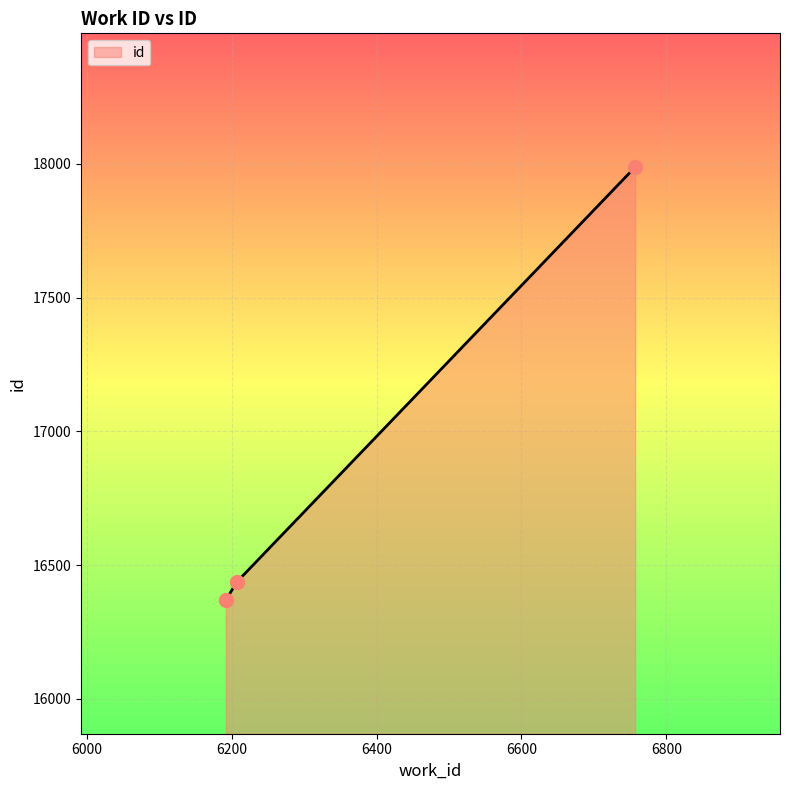

What is the change in value from 6192 to 6207?

+67